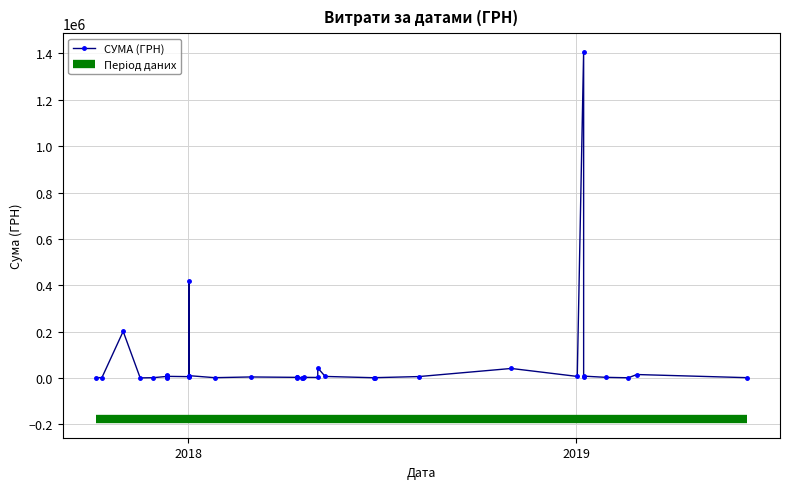

How many values are below 5916?

20